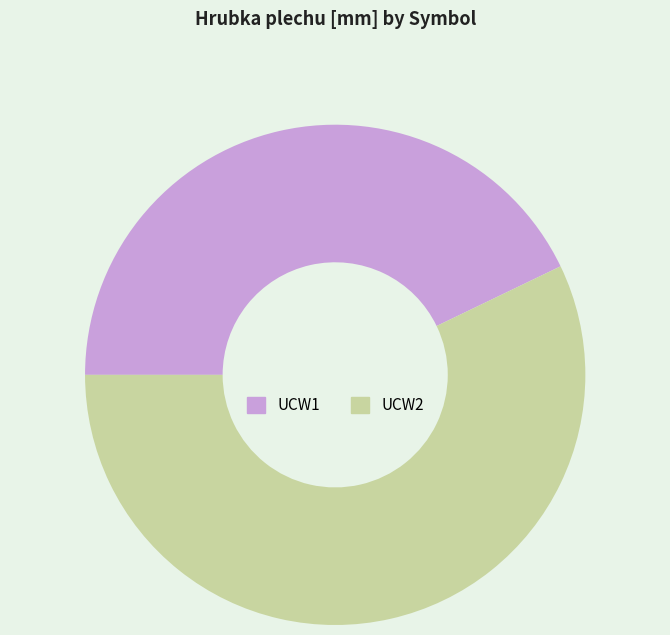

True or false: UCW1 accounts for 43% of the total.

True